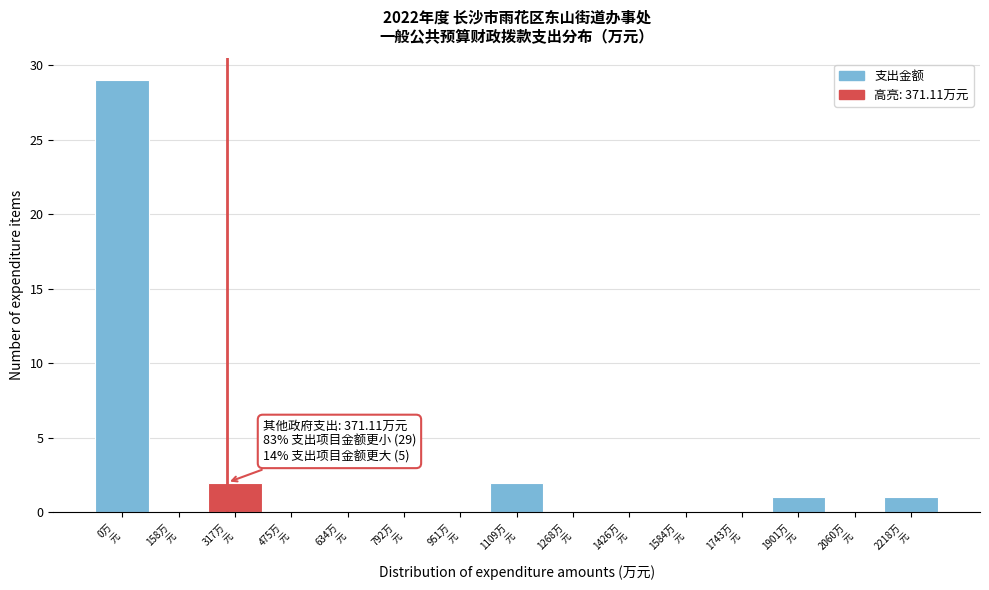

Count the number of data series in this chart.

1